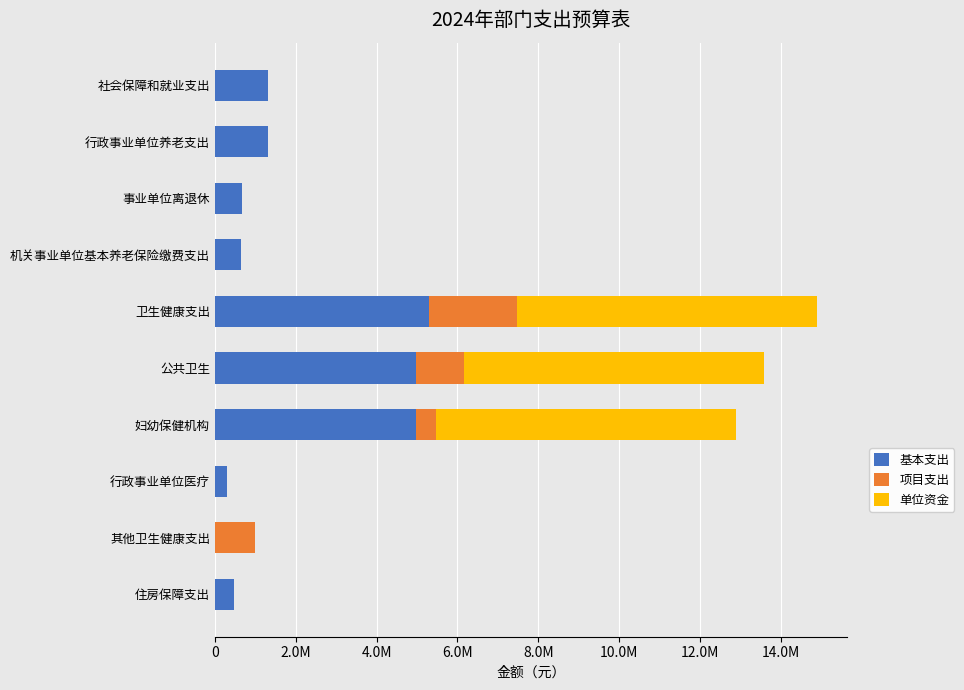

What are all the series names shown in the legend?

基本支出, 项目支出, 单位资金